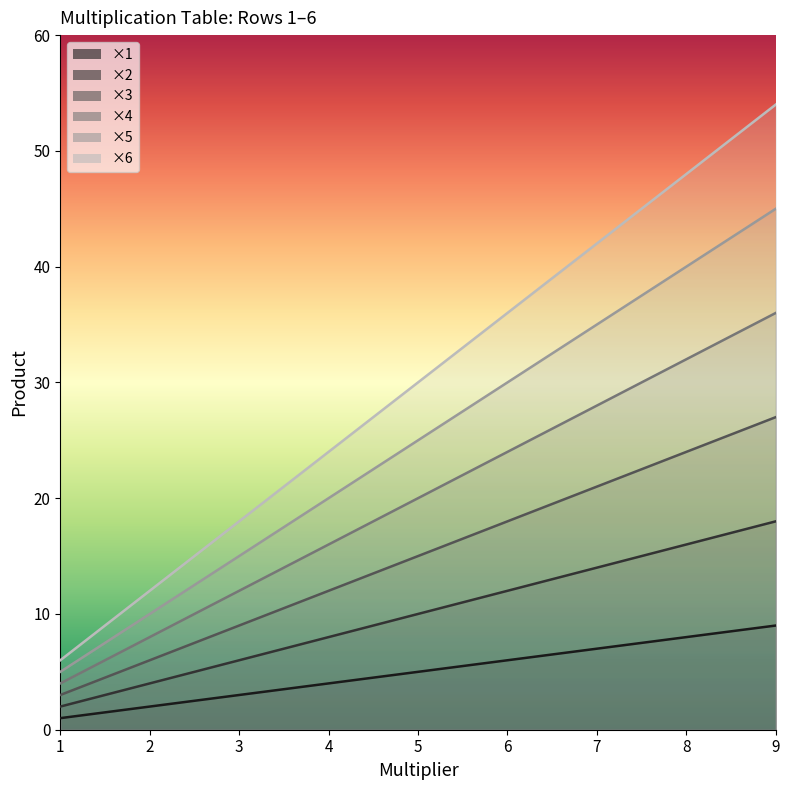

What is the difference between the ×6 values at 9 and 5?

24